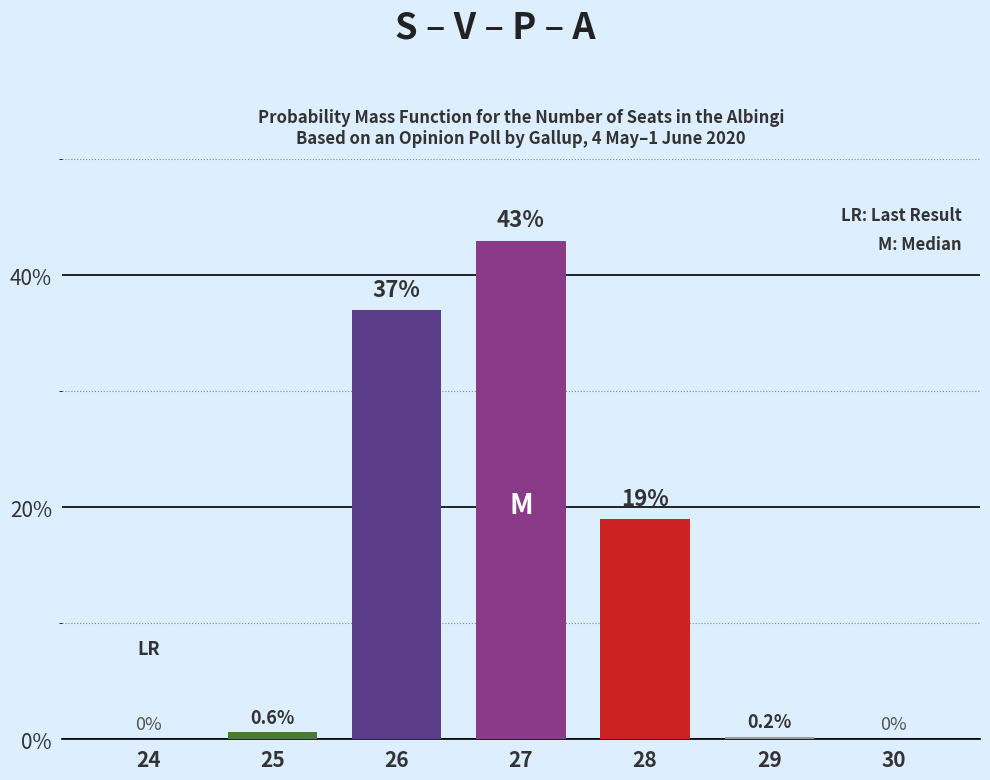

Which category has the highest value across all series?

27